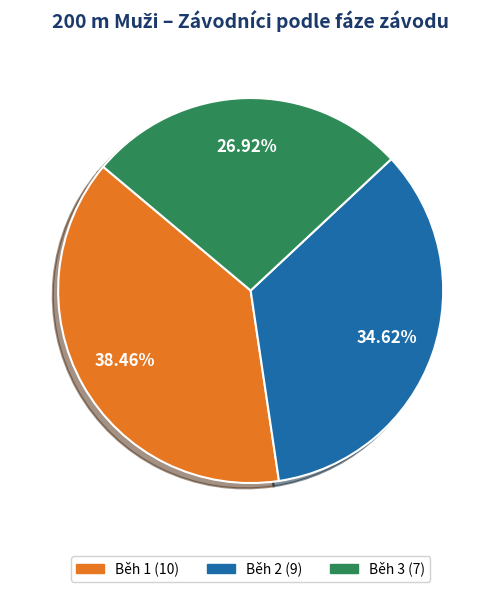

Is there any slice that represents more than half of the pie?

No